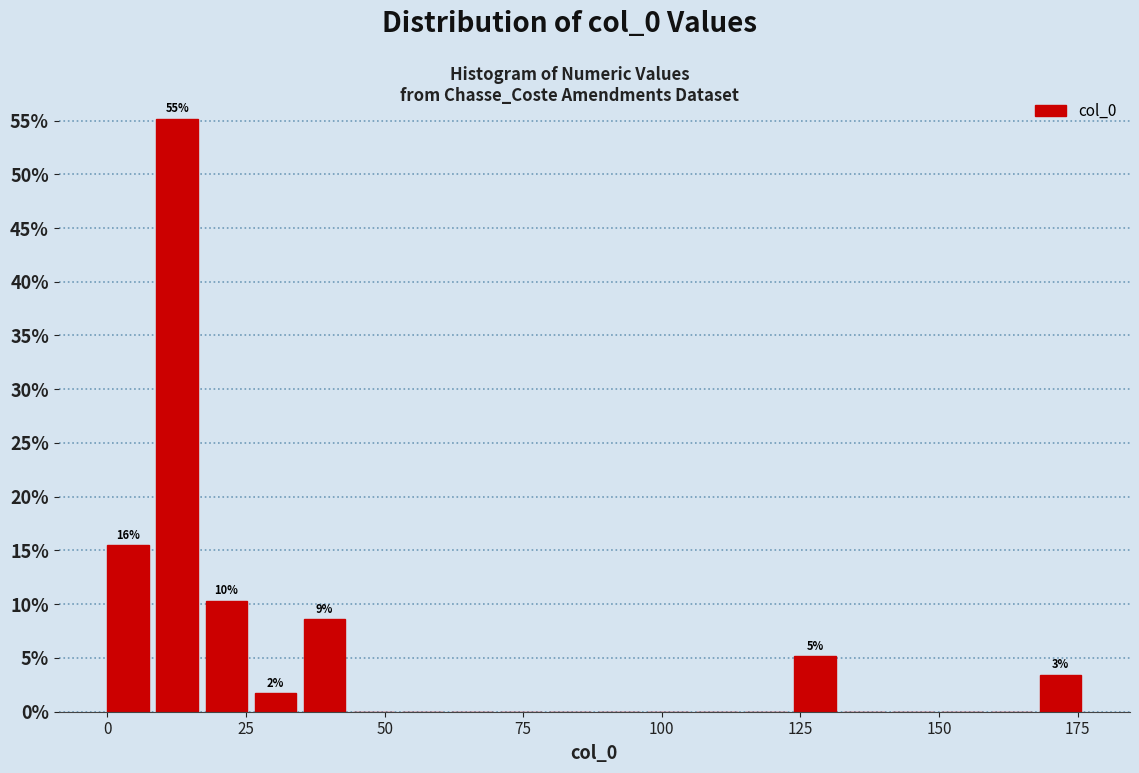

Around what value on the x-axis is the tallest bar? Give the approximate position of its centre, as read against the axis.

15